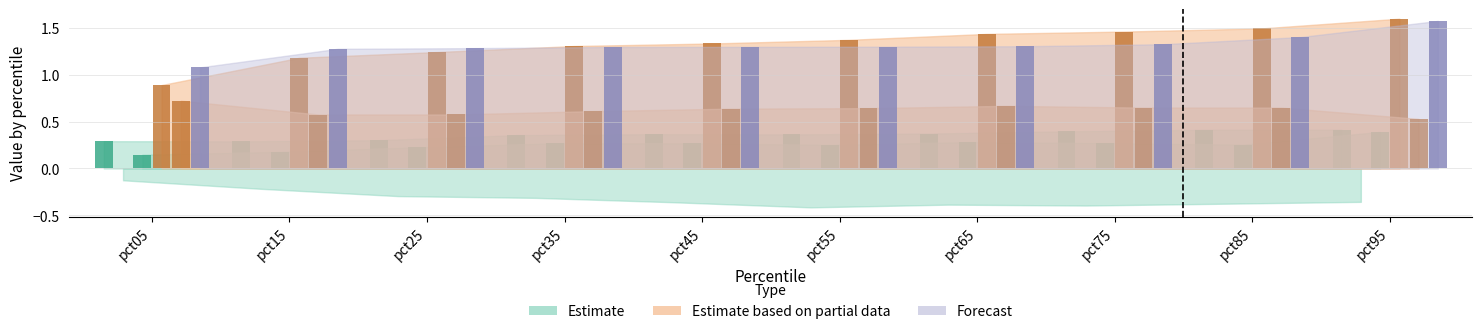

How many groups of bars are there?

10